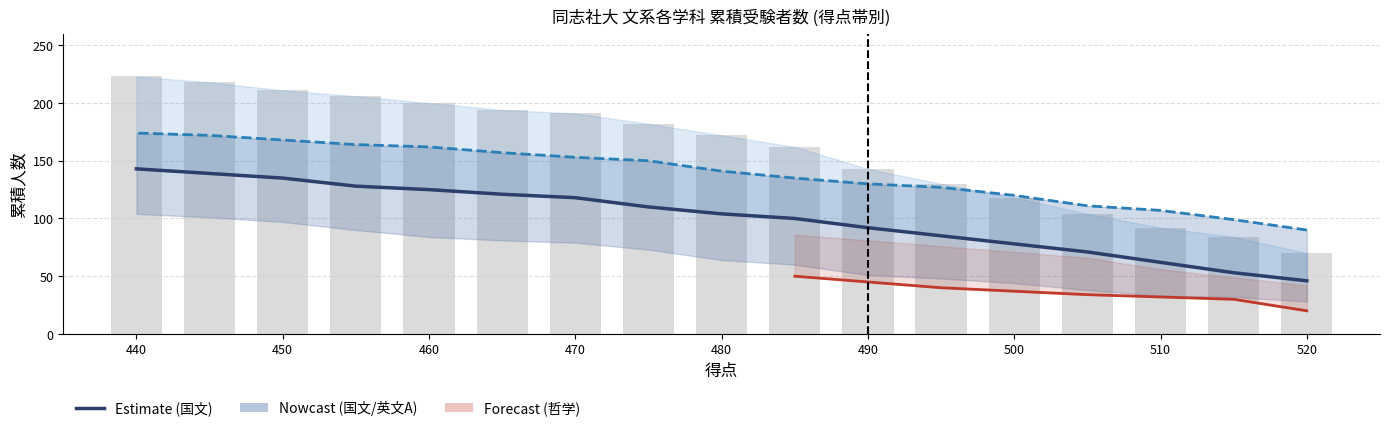

Which label corresponds to the smallest value in the chart?

520